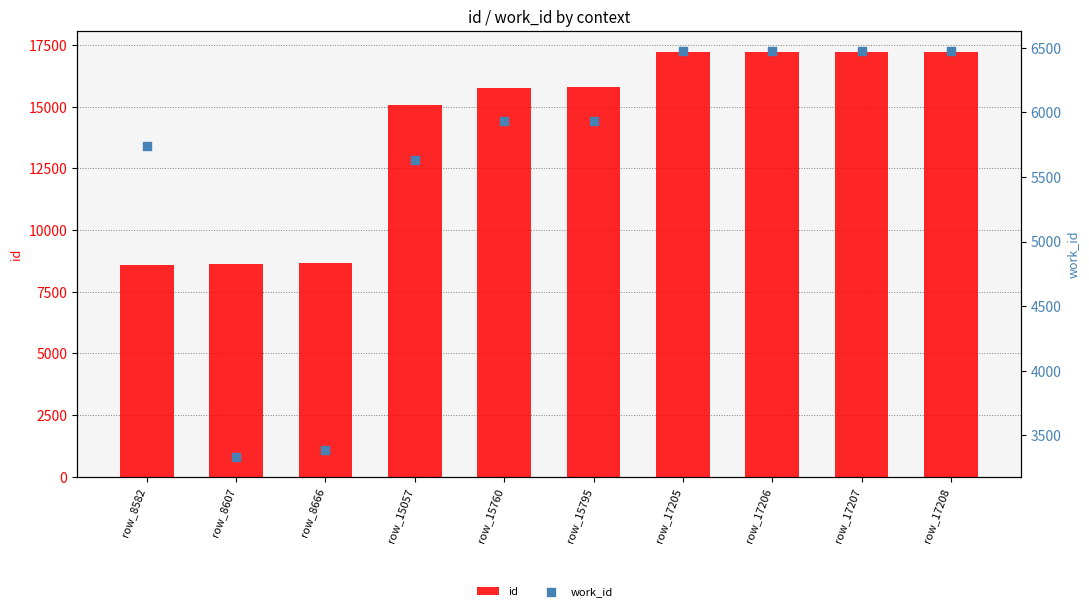

Which series has the largest total across all categories?

id